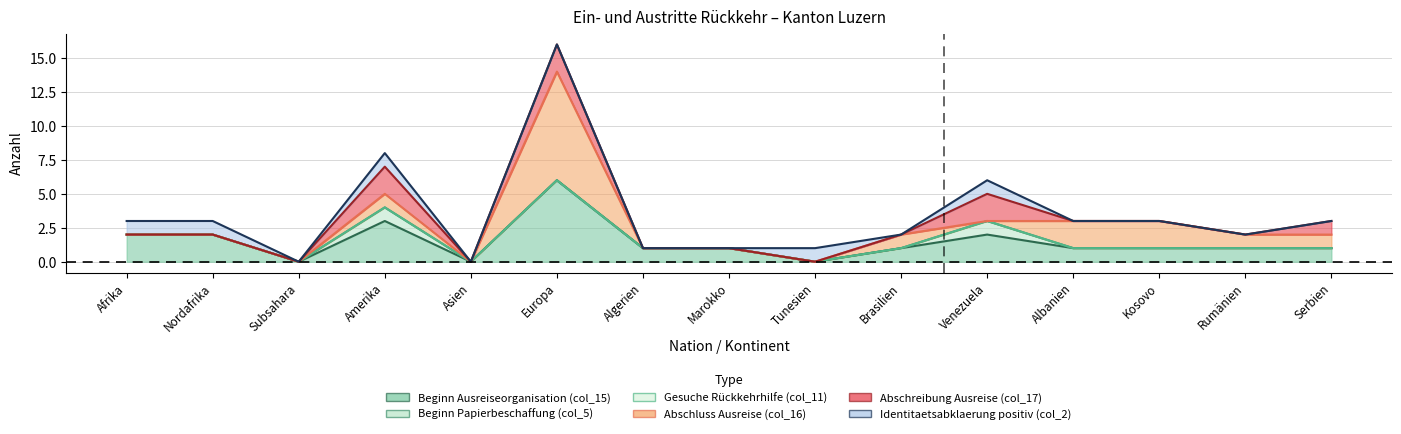

The Beginn Ausreiseorganisation (col_15) series shows -2 at Asien. True or false?

False